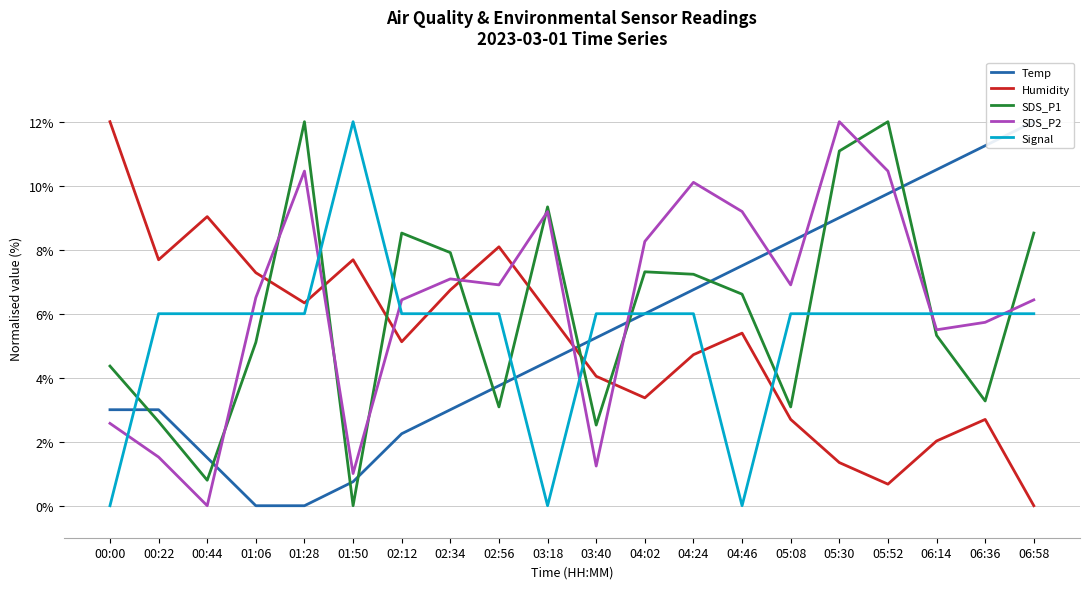

At which category does the chart reach its peak across all series?

06:58